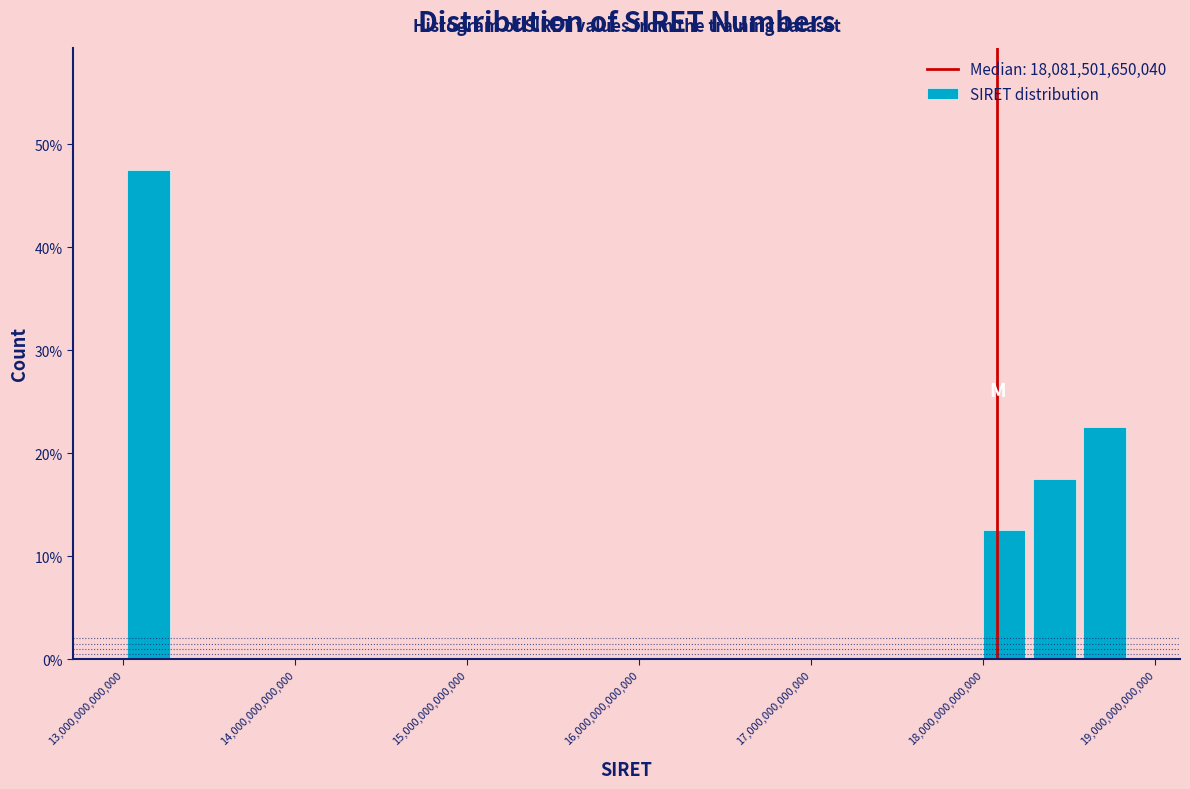

Read against the x-axis, roughly where is the centre of the tallest bar?

13100000000000